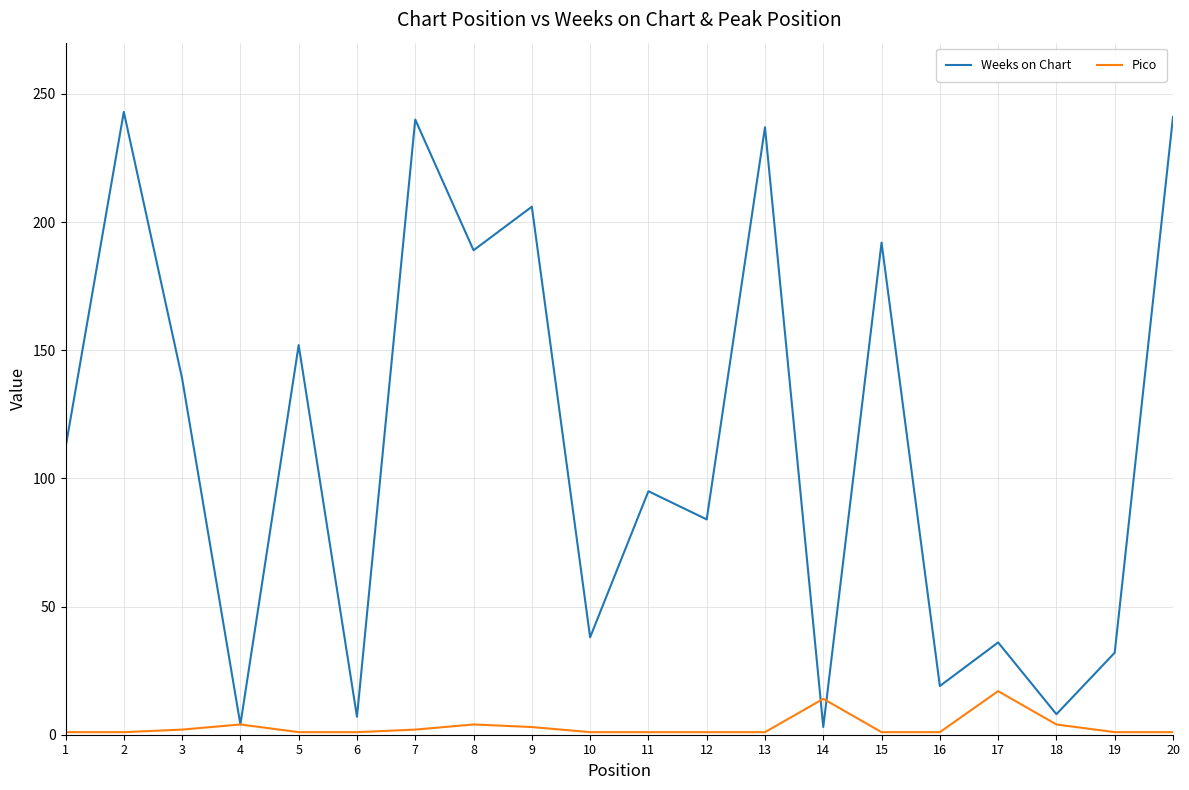

True or false: Weeks on Chart has a value of 8 at 18.

True